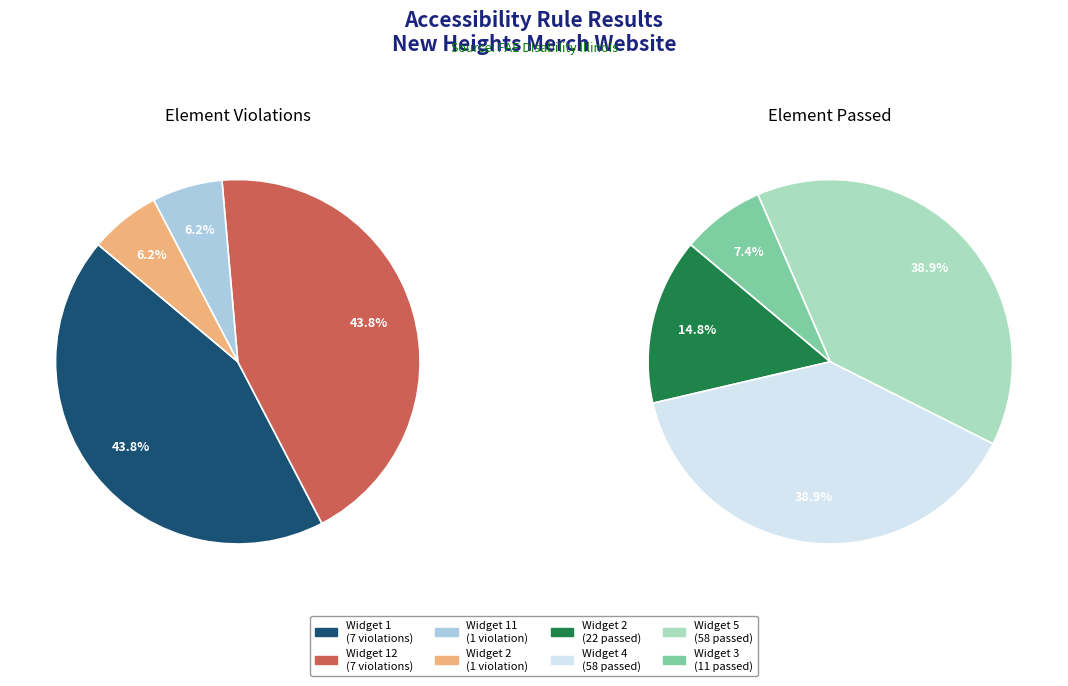

The Widget 5 slice represents 33% of the pie. True or false?

False